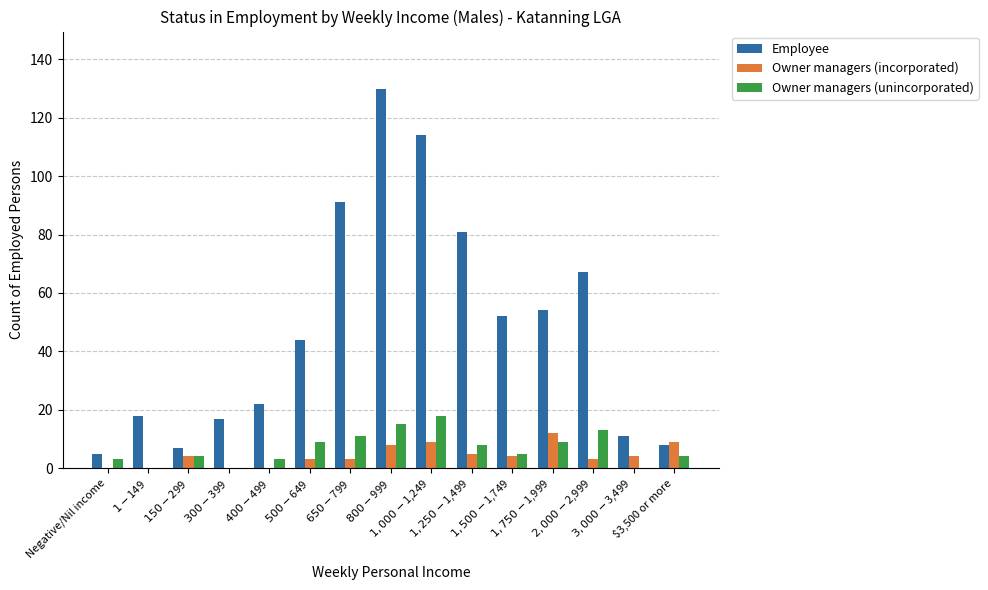

The Owner managers (incorporated) series shows -5 at $1-$149. True or false?

False